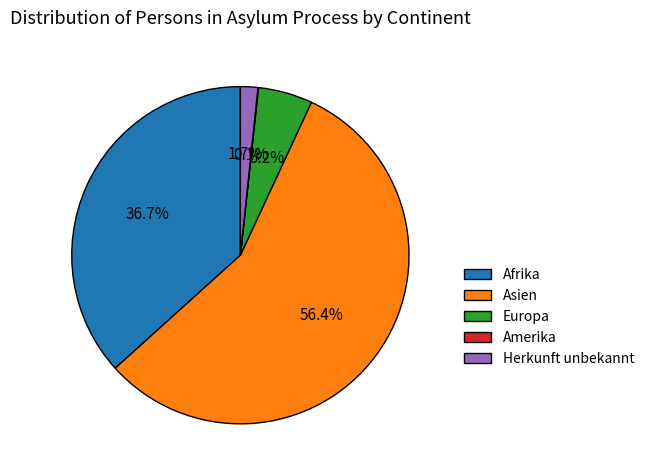

To the nearest percent, what is the combined percentage of Asien and Afrika?

93%